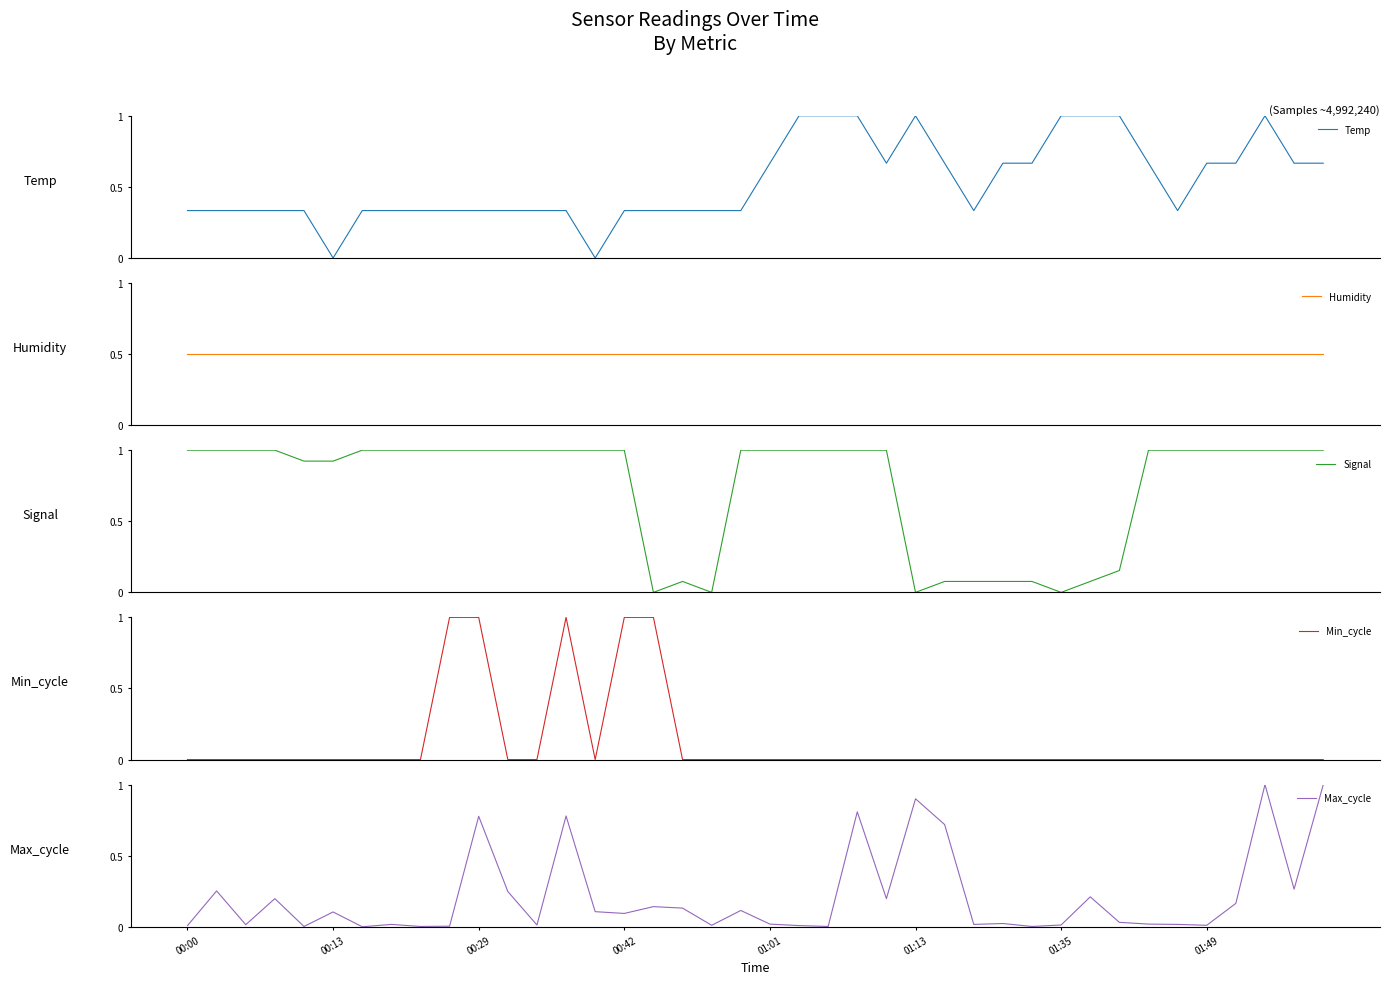

Reading left to right, list all the values displayed in this chart.

Temp: 0.3	0.3	0.3	0.3	0.3	0.0	0.3	0.3	0.3	0.3	0.3	0.3	0.3	0.3	0.0	0.3	0.3	0.3	0.3	0.3	0.7	1.0	1.0	1.0	0.7	1.0	0.7	0.3	0.7	0.7	1.0	1.0	1.0	0.7	0.3	0.7	0.7	1.0	0.7	0.7
Humidity: 0.5	0.5	0.5	0.5	0.5	0.5	0.5	0.5	0.5	0.5	0.5	0.5	0.5	0.5	0.5	0.5	0.5	0.5	0.5	0.5	0.5	0.5	0.5	0.5	0.5	0.5	0.5	0.5	0.5	0.5	0.5	0.5	0.5	0.5	0.5	0.5	0.5	0.5	0.5	0.5
Signal: 1.0	1.0	1.0	1.0	0.9	0.9	1.0	1.0	1.0	1.0	1.0	1.0	1.0	1.0	1.0	1.0	0.0	0.1	0.0	1.0	1.0	1.0	1.0	1.0	1.0	0.0	0.1	0.1	0.1	0.1	0.0	0.1	0.2	1.0	1.0	1.0	1.0	1.0	1.0	1.0
Min_cycle: 0.0	0.0	0.0	0.0	0.0	0.0	0.0	0.0	0.0	1.0	1.0	0.0	0.0	1.0	0.0	1.0	1.0	0.0	0.0	0.0	0.0	0.0	0.0	0.0	0.0	0.0	0.0	0.0	0.0	0.0	0.0	0.0	0.0	0.0	0.0	0.0	0.0	0.0	0.0	0.0
Max_cycle: 0.0	0.3	0.0	0.2	0.0	0.1	0.0	0.0	0.0	0.0	0.8	0.2	0.0	0.8	0.1	0.1	0.1	0.1	0.0	0.1	0.0	0.0	0.0	0.8	0.2	0.9	0.7	0.0	0.0	0.0	0.0	0.2	0.0	0.0	0.0	0.0	0.2	1.0	0.3	1.0